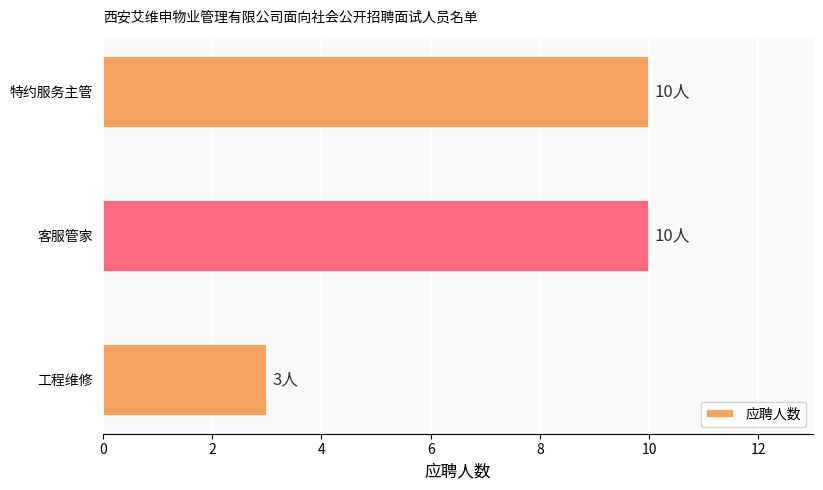

Between 特约服务主管 and 工程维修, which is larger?

特约服务主管